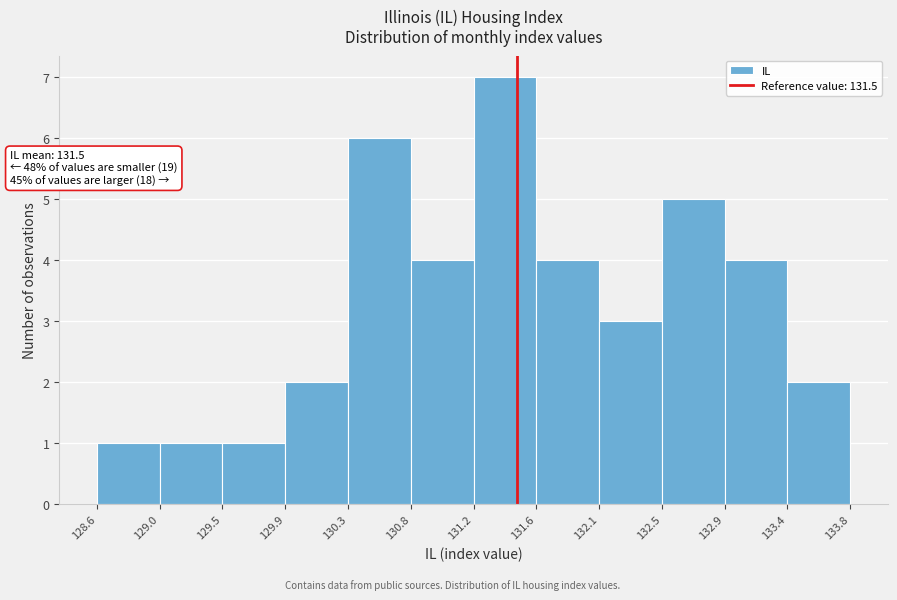

Over which range of the x-axis is the bar tallest?

131.2 to 131.6